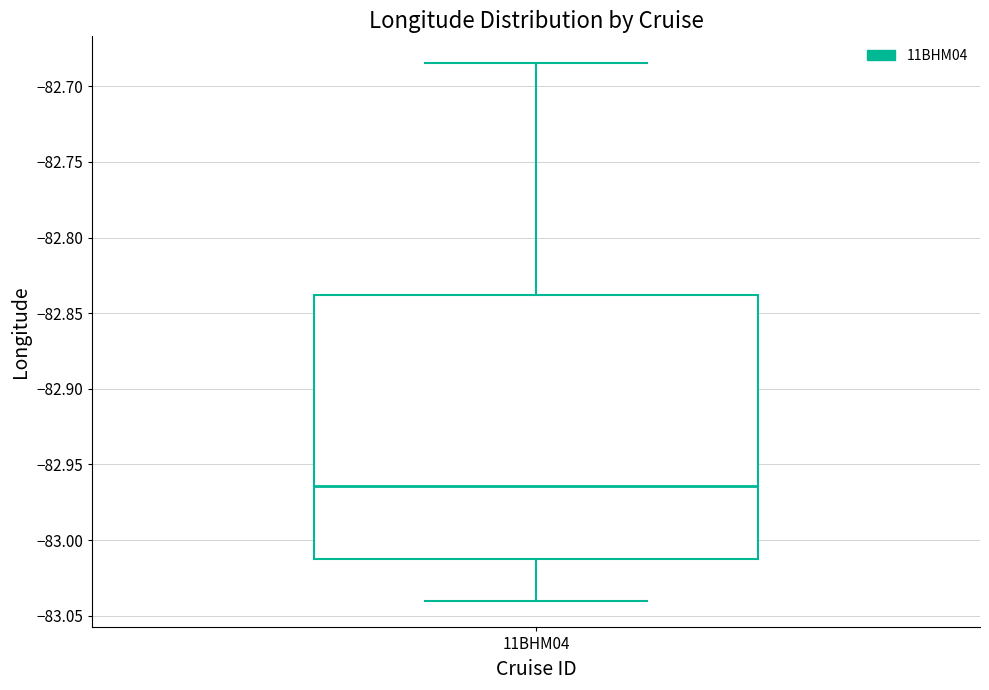

Read this box plot against the y-axis: the position of the median line, the range covered by the box, and the ends of both whiskers. The values are not printed on the chart, so give them approximately, as read against the axis.

median -82.965, box -83.015 to -82.840, whiskers -83.040 to -82.685